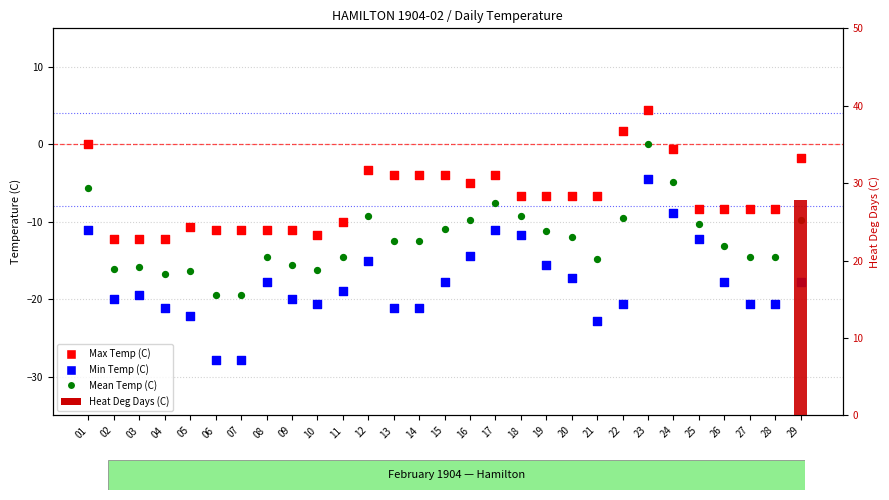

At how many categories does at least one series exceed -12?

26